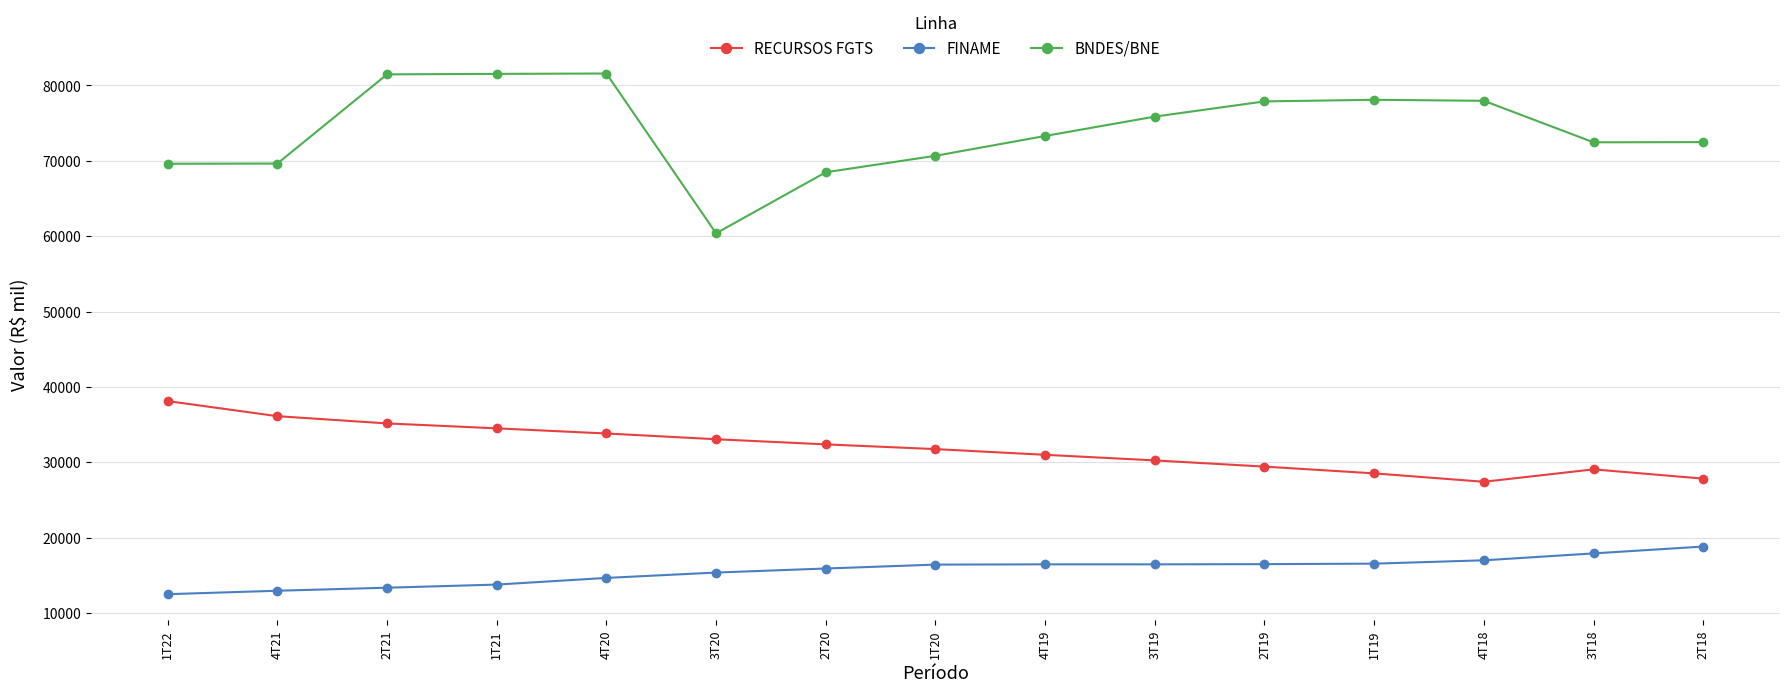

What is the average value of the FINAME series?

15642.0